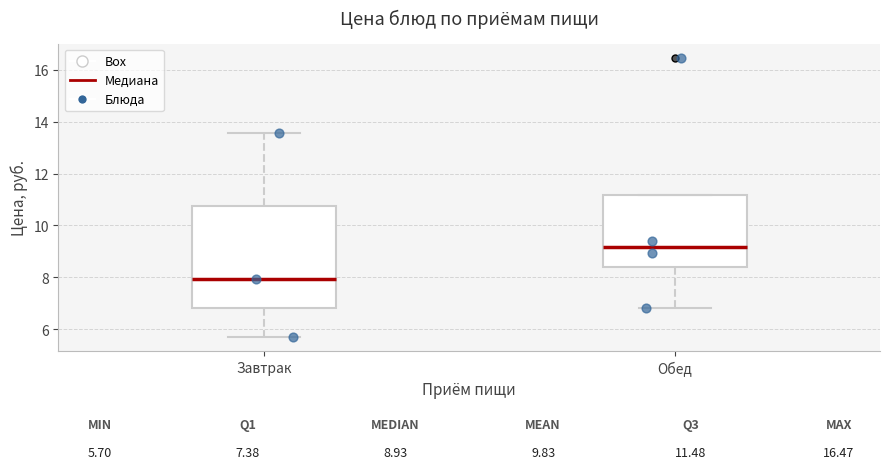

Which box is the tallest, from its lower edge to its upper edge?

Завтрак